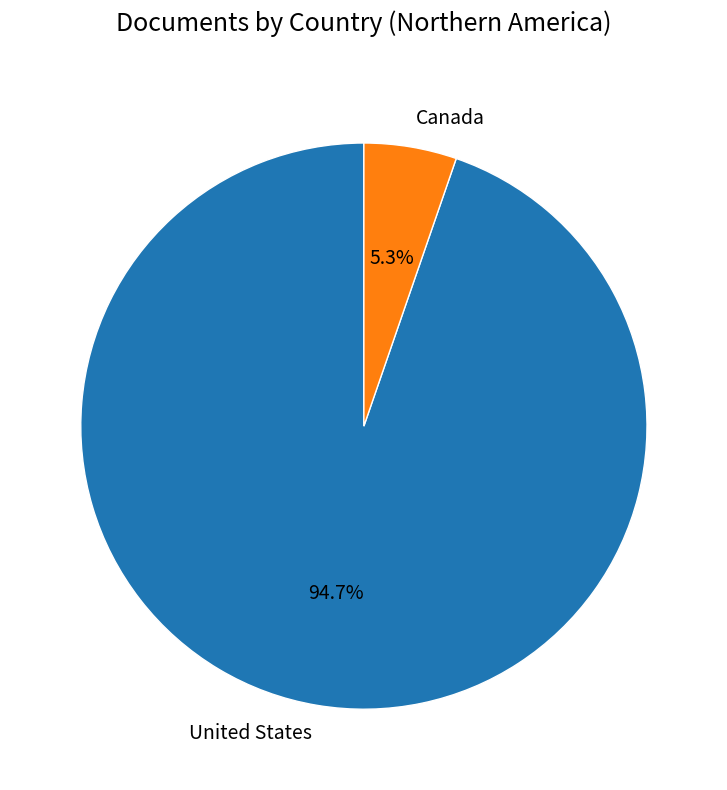

True or false: Canada accounts for 5% of the total.

True